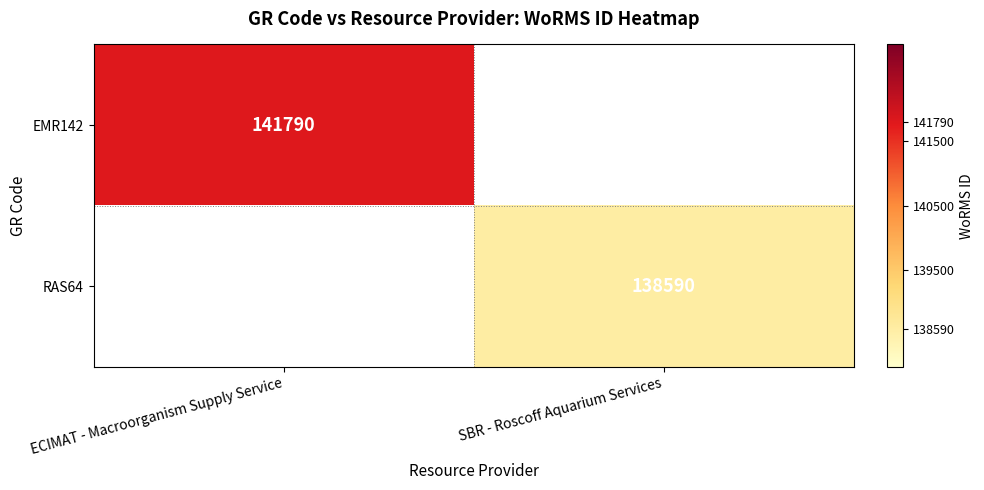

Is it true that EMR142 equals 75454.4 at ECIMAT - Macroorganism Supply Service?

False